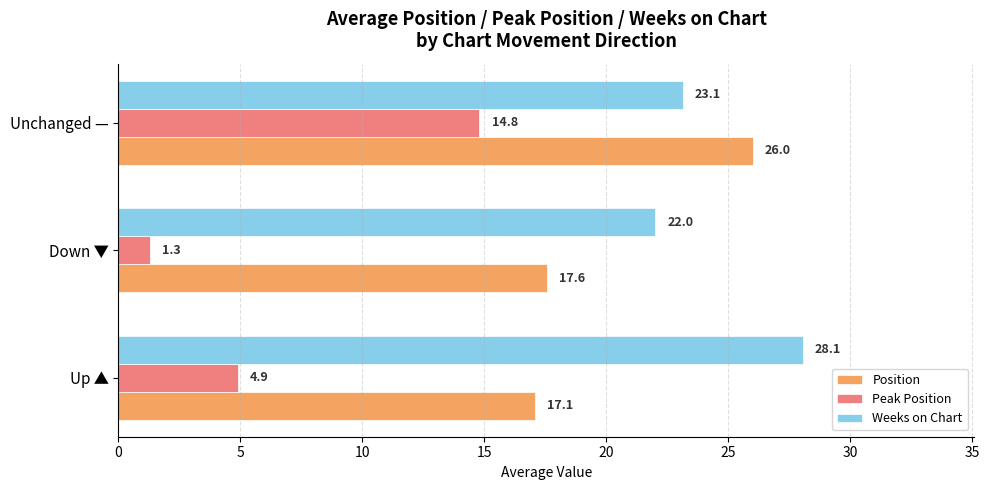

Which series has the largest total across all categories?

Weeks on Chart